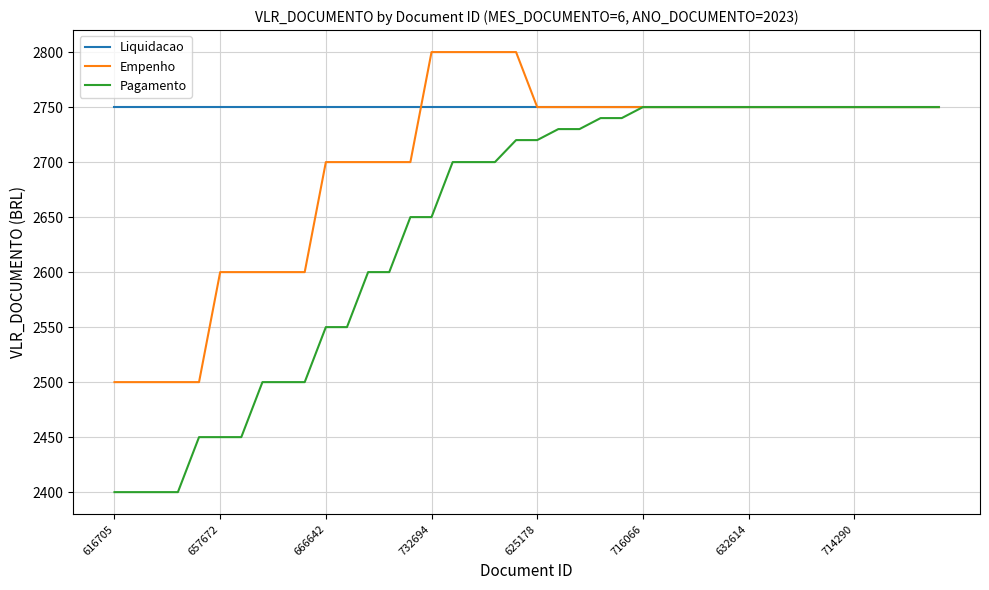

Which series has the widest spread of values?

Pagamento